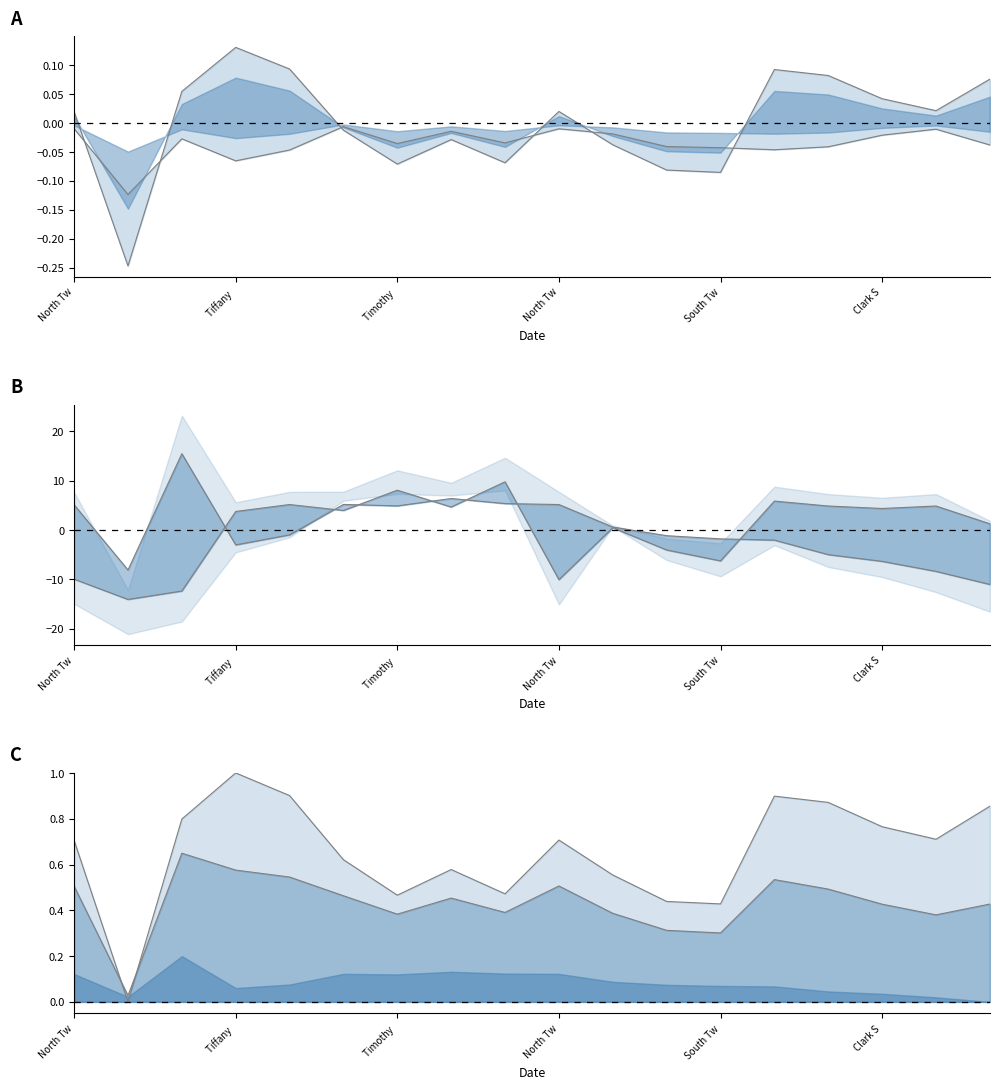

What is the maximum value shown in the chart?

15.4